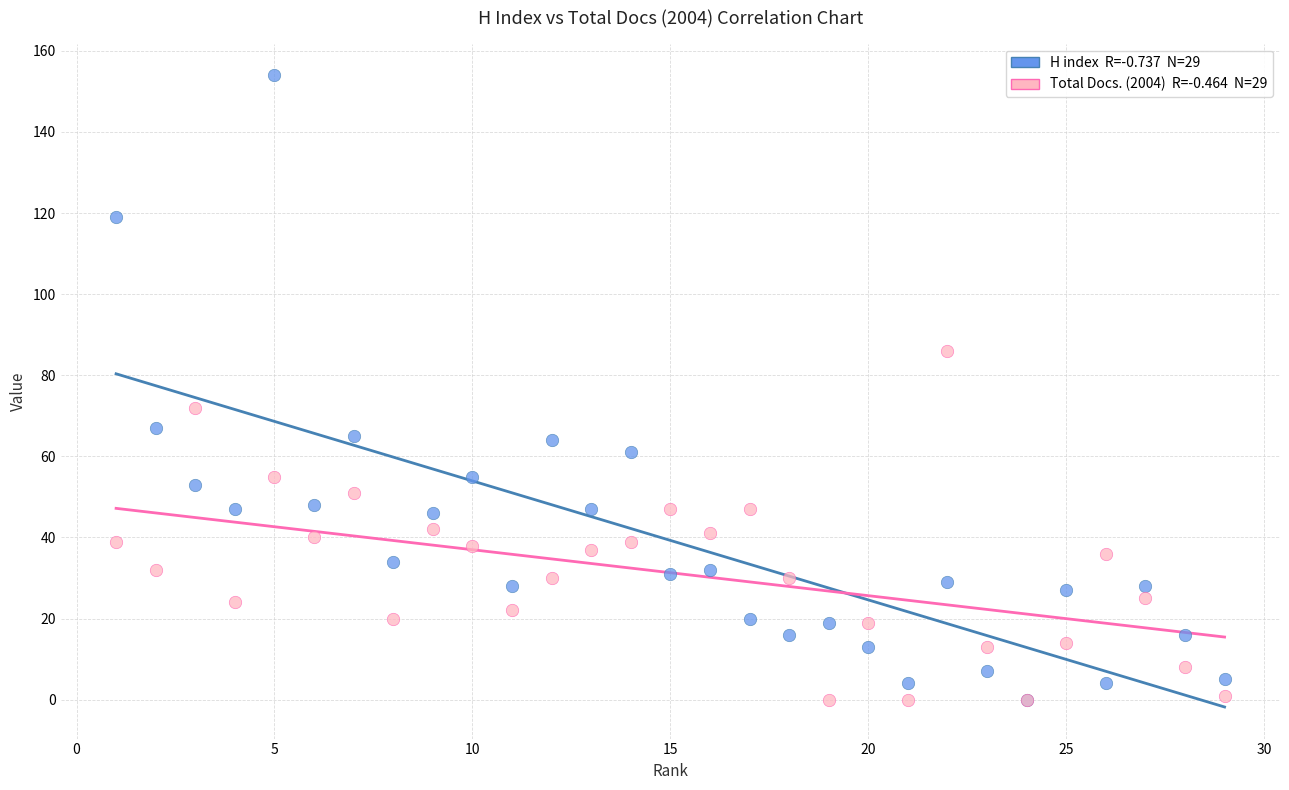

Across all series, what Y value is closest to 77?

72